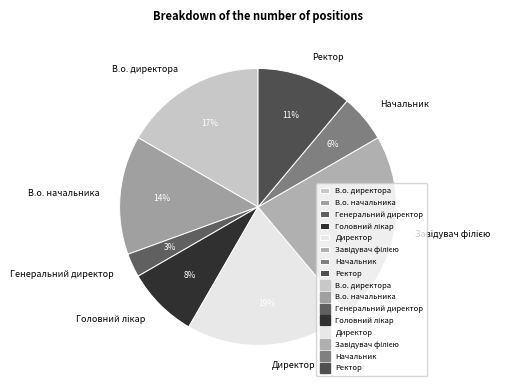

Is it true that В.о. директора is 23% of the pie?

False